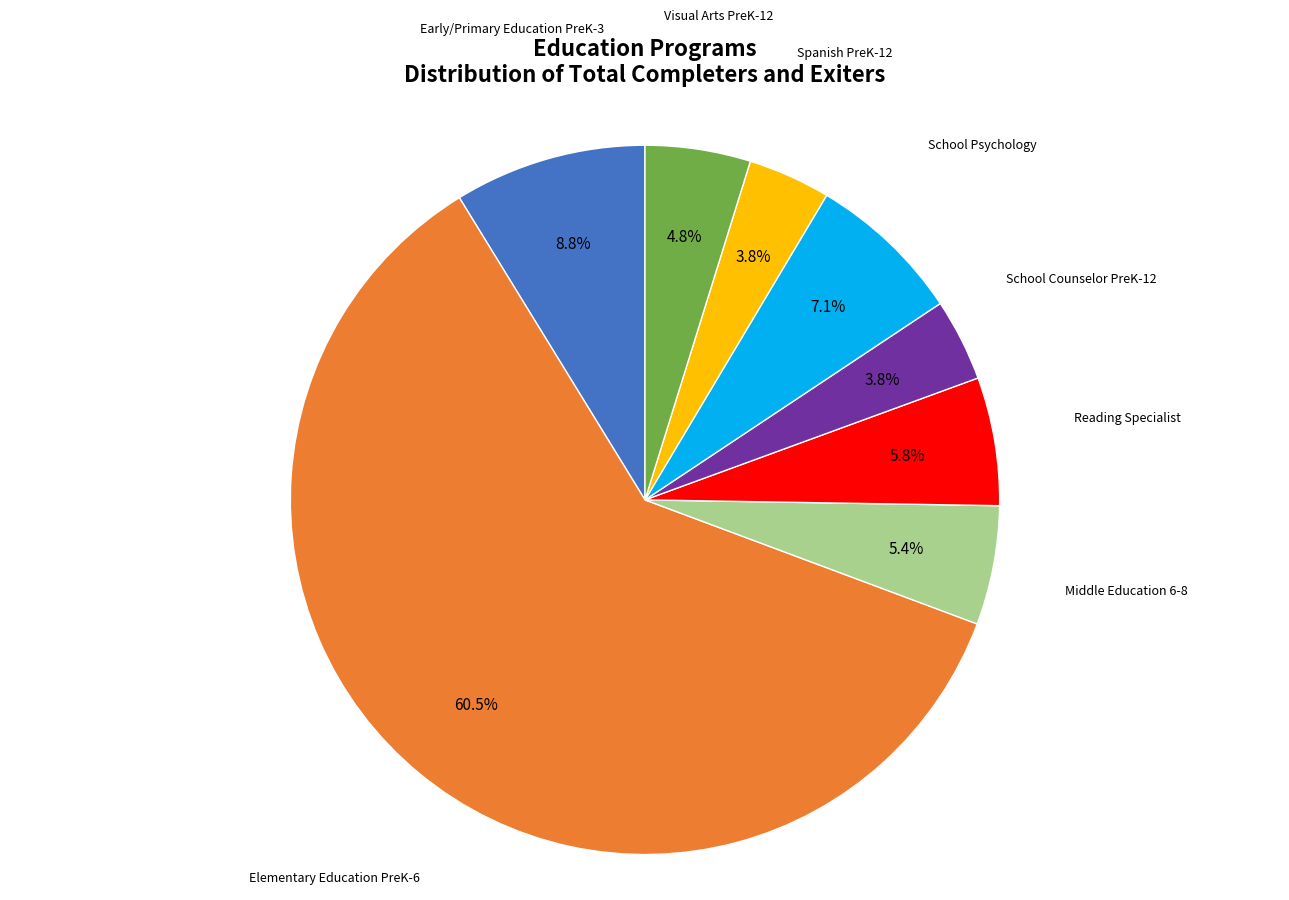

How many segments does this pie chart have?

8